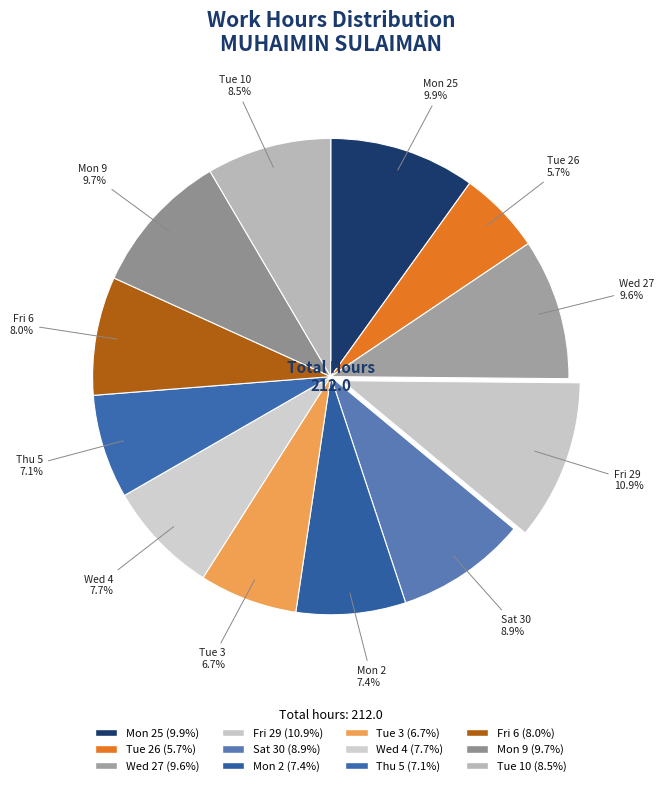

How many segments does this pie chart have?

12